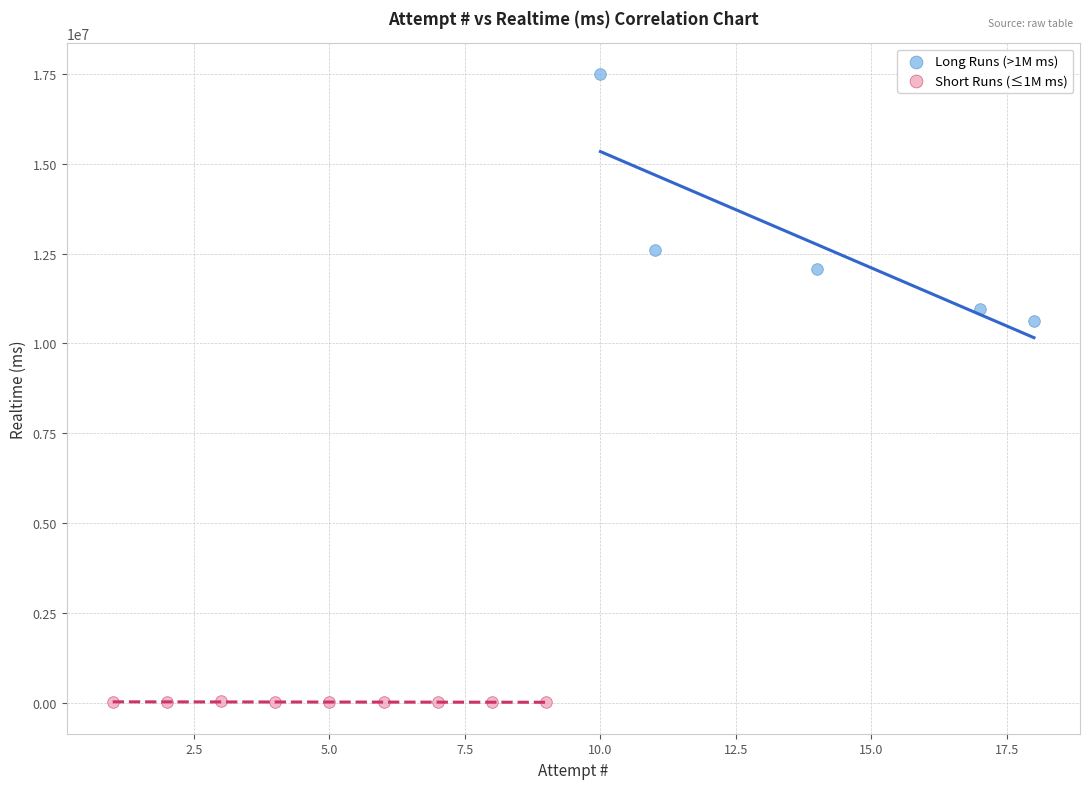

Which series has the largest Y range (max minus min)?

Long Runs (>1M ms)